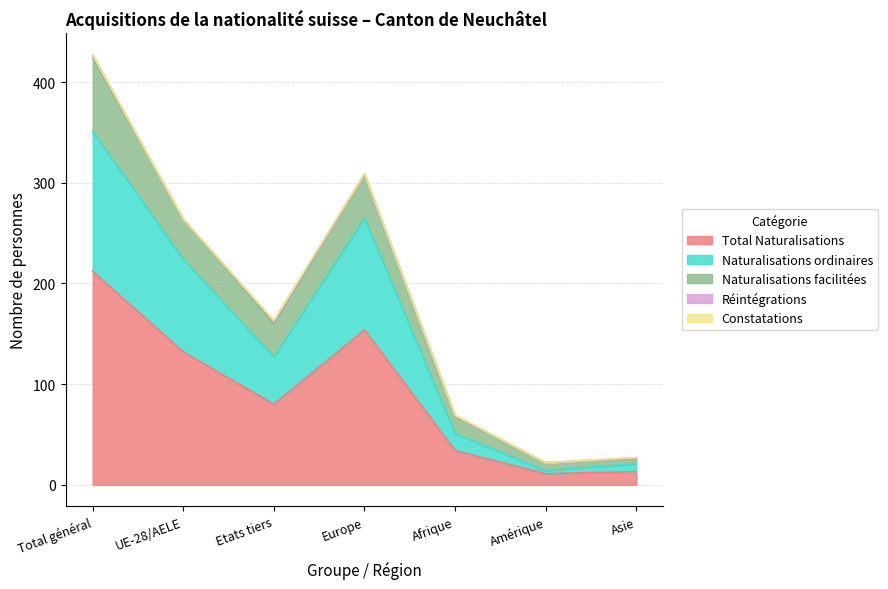

How many interior local valleys does the Naturalisations ordinaires series have?

2